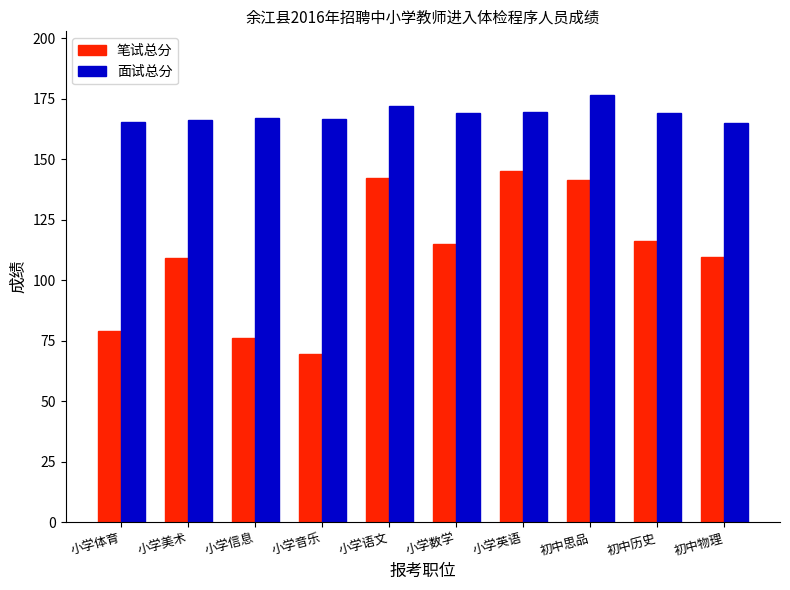

Where does the 笔试总分 series first go above 115?

小学语文